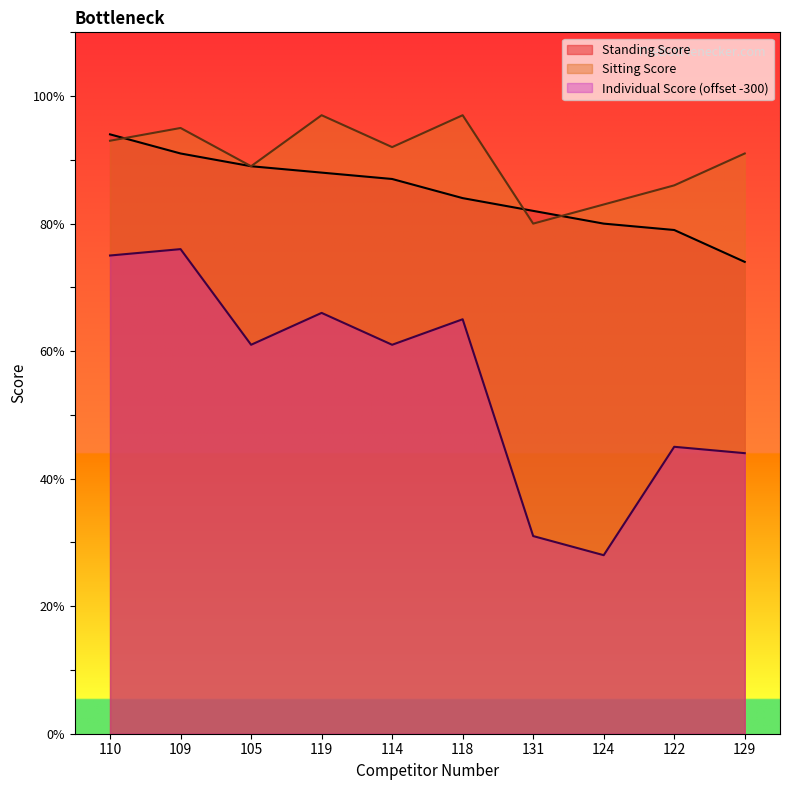

Rank the series at 109 from highest to lowest value.

Sitting Score, Standing Score, Individual Score (offset -300)